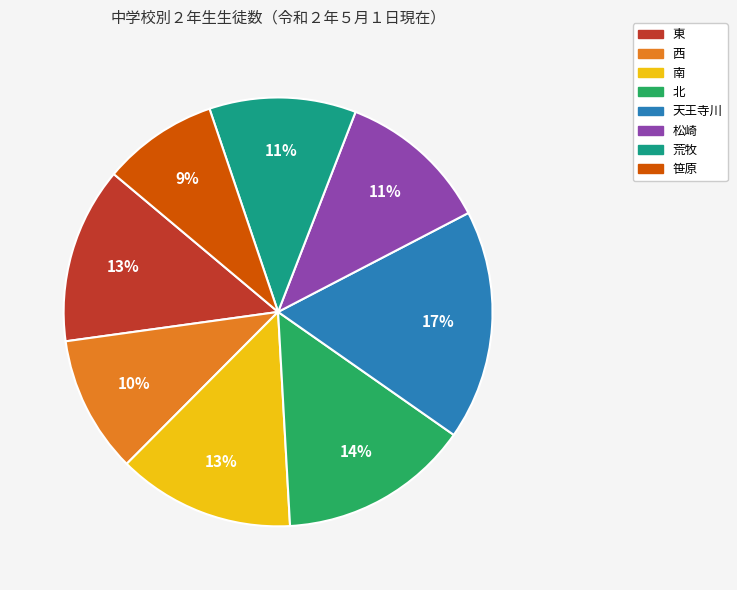

To the nearest percent, what percentage of the pie is 南?

13%